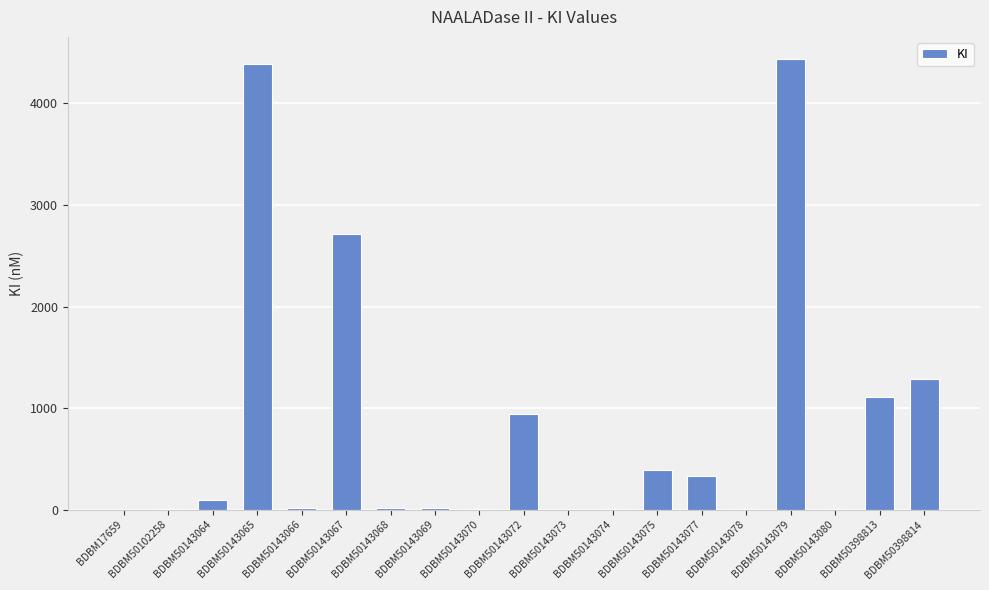

The value at BDBM50398814 is 1758.5. True or false?

False